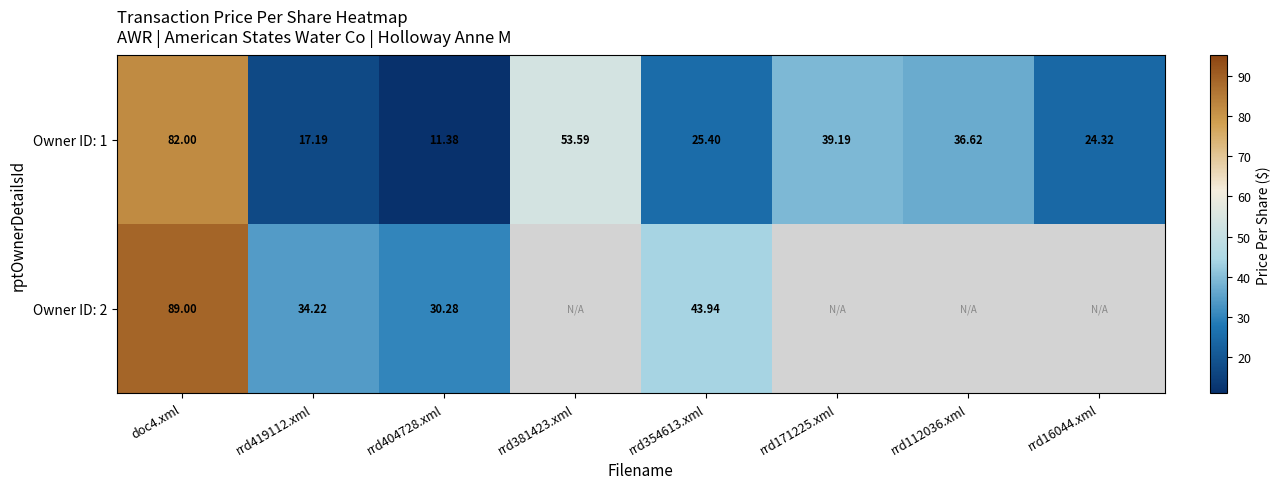

How many data points in Owner ID: 1 are less than 36?

4